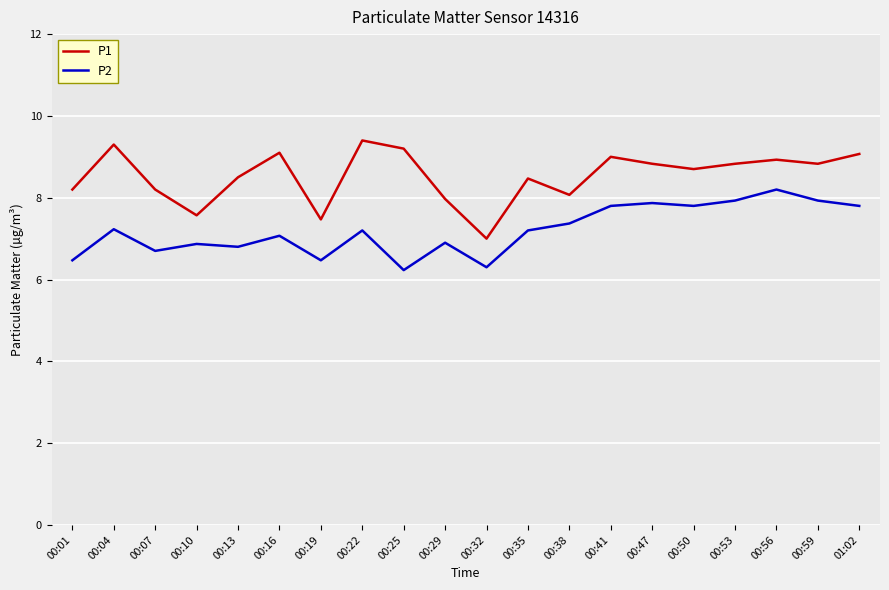

The value of P1 at 00:10 is 12.8. True or false?

False